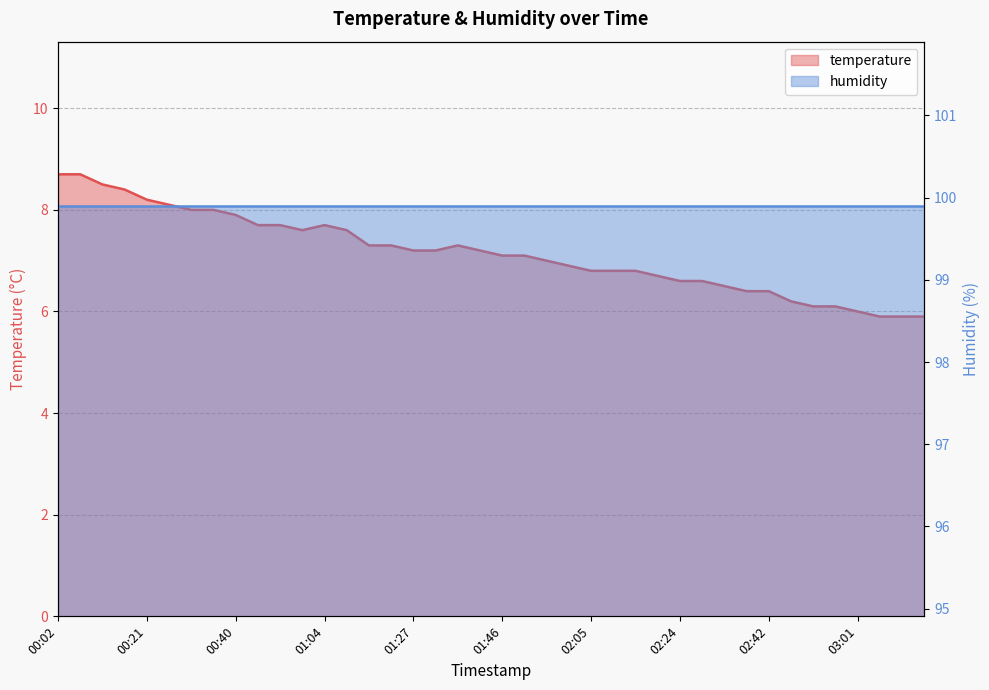

Reading left to right, transcribe all the data shown in this chart.

8.7	8.7	8.5	8.4	8.2	8.1	8.0	8.0	7.9	7.7	7.7	7.6	7.7	7.6	7.3	7.3	7.2	7.2	7.3	7.2	7.1	7.1	7.0	6.9	6.8	6.8	6.8	6.7	6.6	6.6	6.5	6.4	6.4	6.2	6.1	6.1	6.0	5.9	5.9	5.9